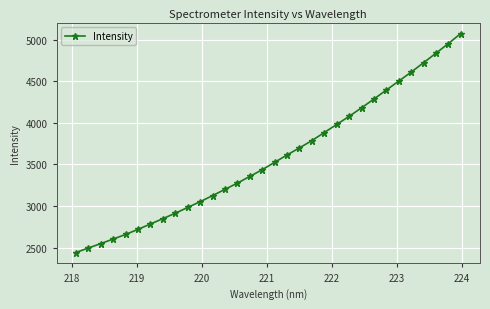

What is the value of the 29th point from the left?

4723.1